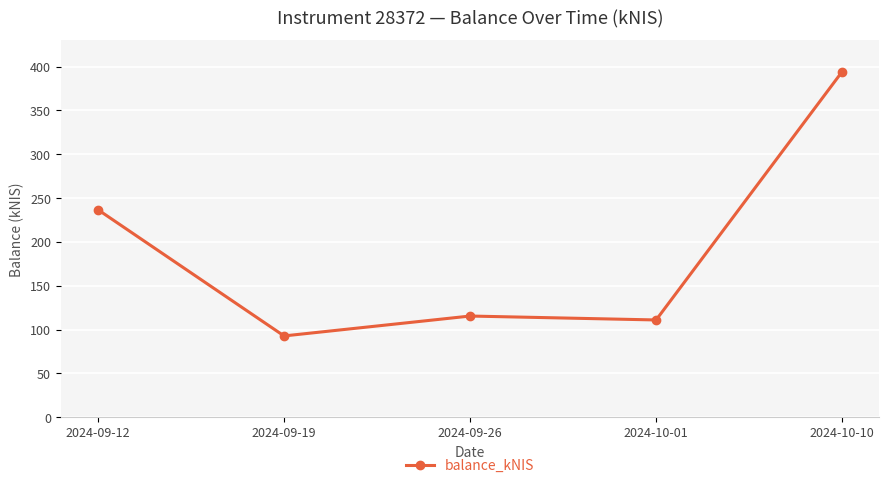

What is the label of the 2nd point from the right?

2024-10-01